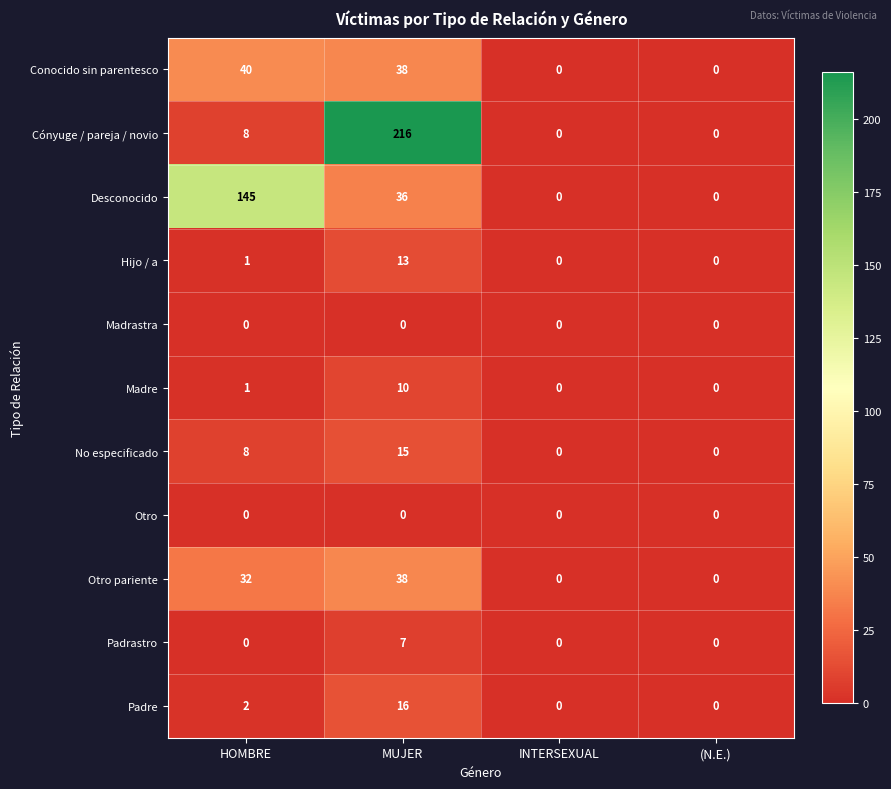

Which category has the highest value in the Conocido sin parentesco series?

HOMBRE